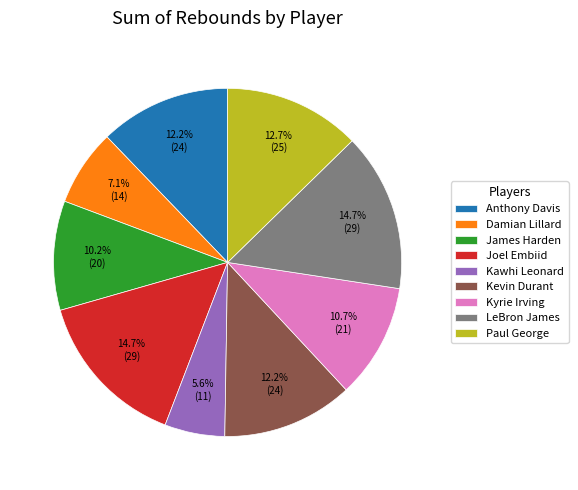

To the nearest percent, what is the average slice percentage?

11%